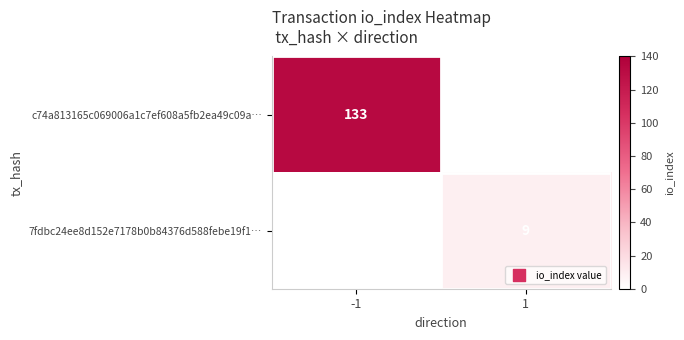

The value of 7fdbc24ee8d152e7178b0b84376d588febe19f1… at 1 is 3. True or false?

False